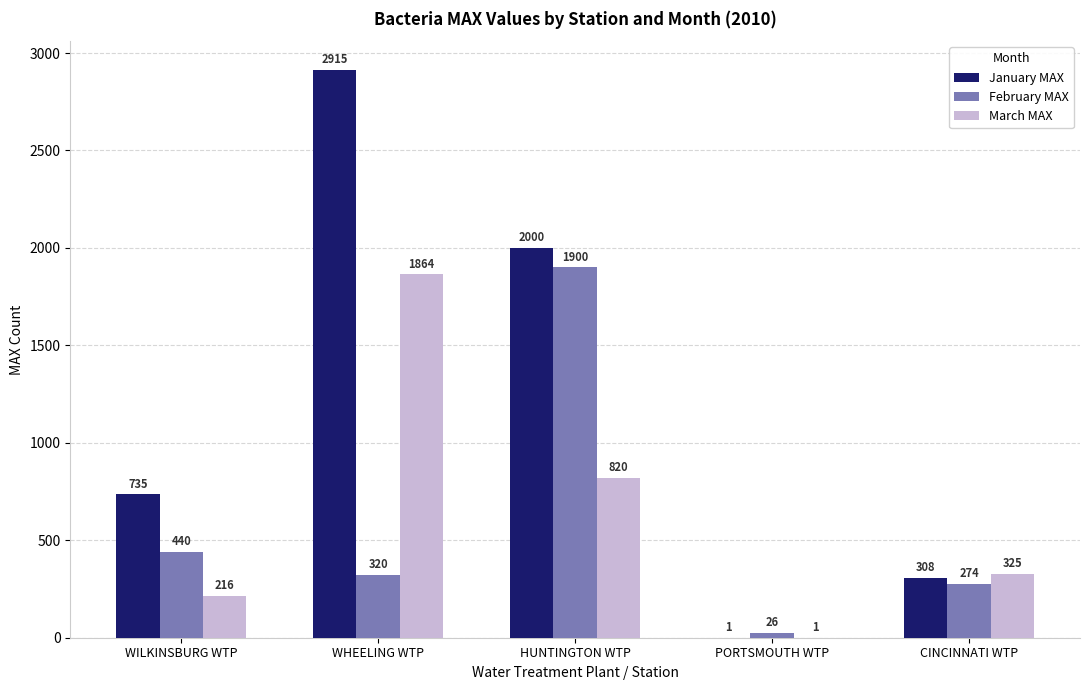

Does the chart contain stacked bars?

No